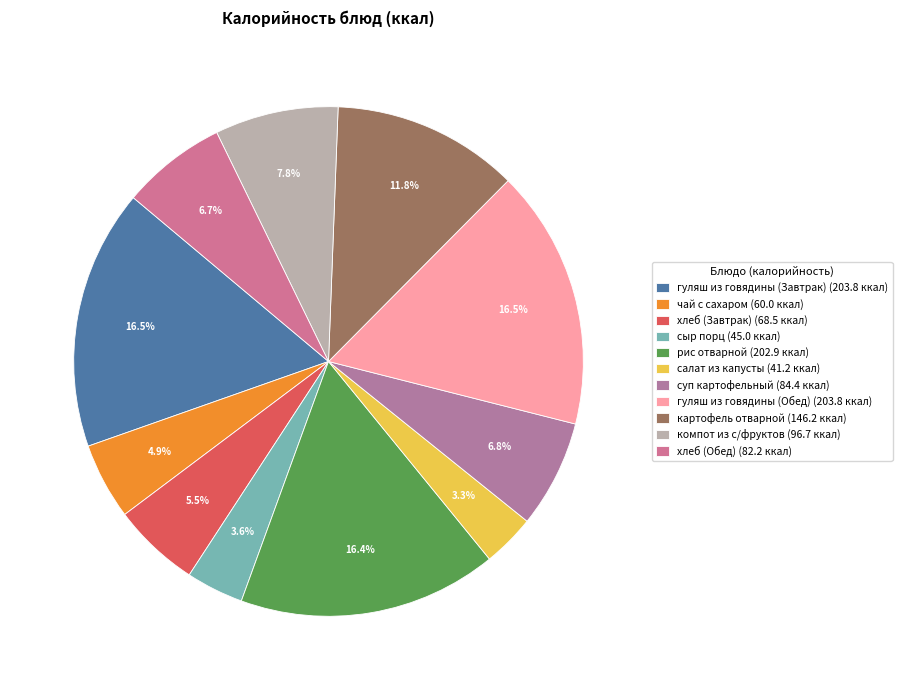

To the nearest percent, what is the difference between the сыр порц and гуляш из говядины (Завтрак) slice percentages?

13%